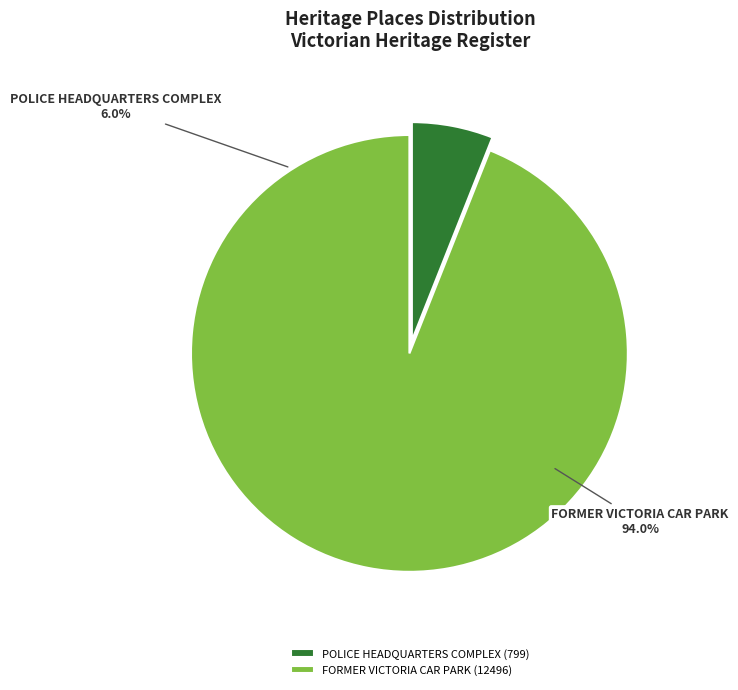

To the nearest percent, what portion does POLICE HEADQUARTERS COMPLEX represent?

6%